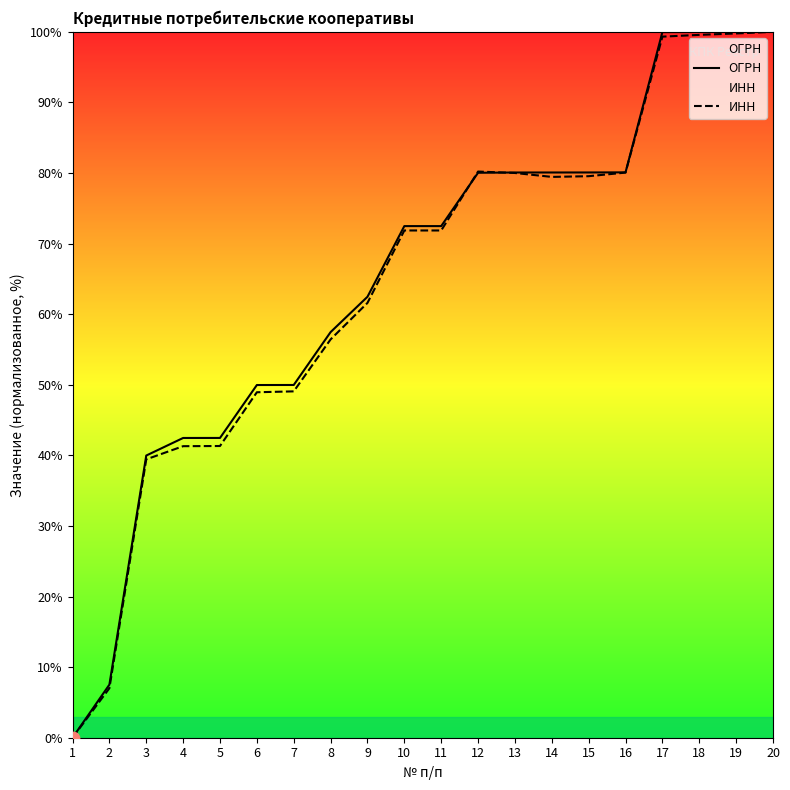

Which series reaches the minimum Y coordinate?

ОГРН